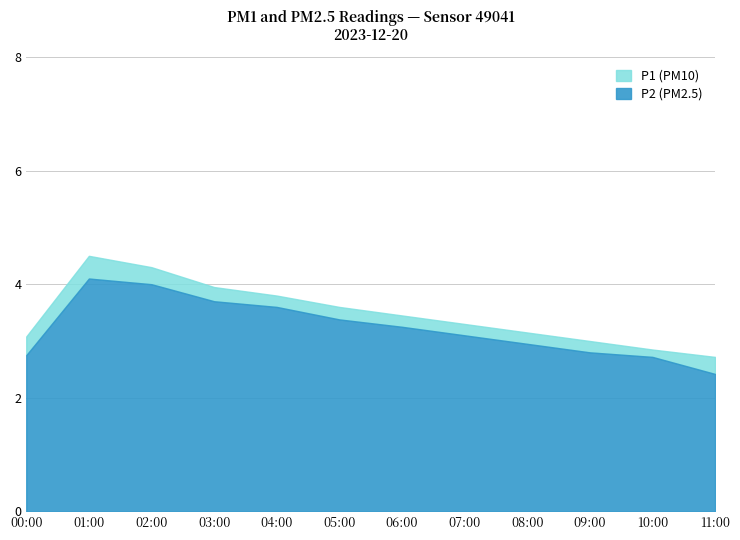

Reading left to right, extract all data points from this chart.

P1: 3.1	4.5	4.3	4.0	3.8	3.6	3.5	3.3	3.1	3.0	2.9	2.7
P2: 2.8	4.1	4.0	3.7	3.6	3.4	3.2	3.1	3.0	2.8	2.7	2.4